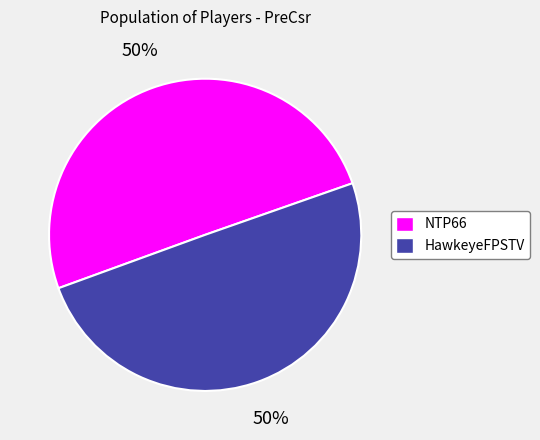

To the nearest percent, what is the combined percentage of NTP66 and HawkeyeFPSTV?

100%